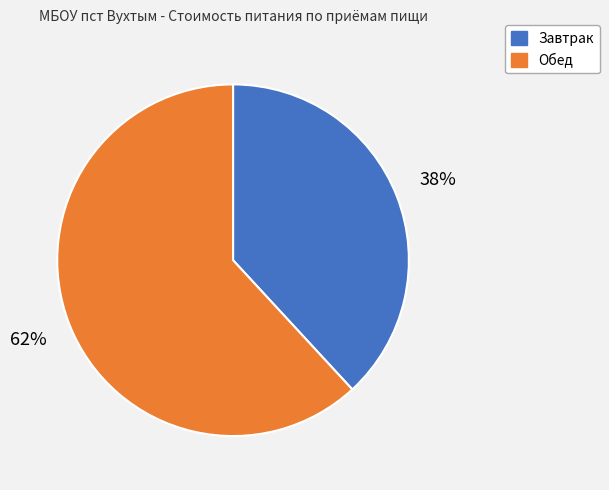

Is there a majority slice in this chart?

Yes